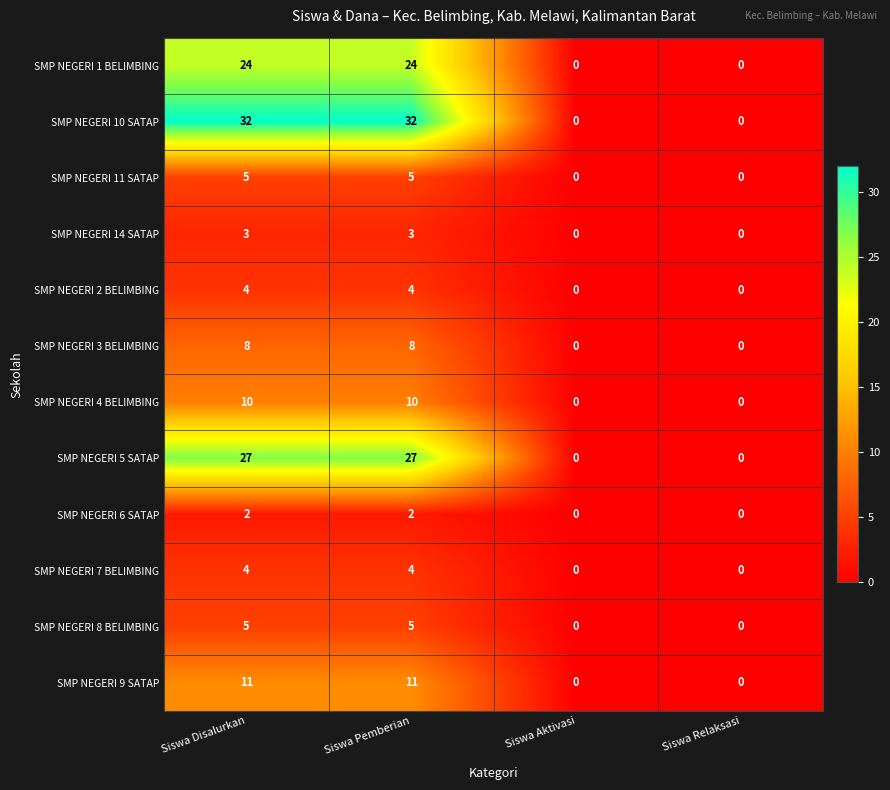

The SMP NEGERI 4 BELIMBING series shows 10 at Siswa Disalurkan. True or false?

True